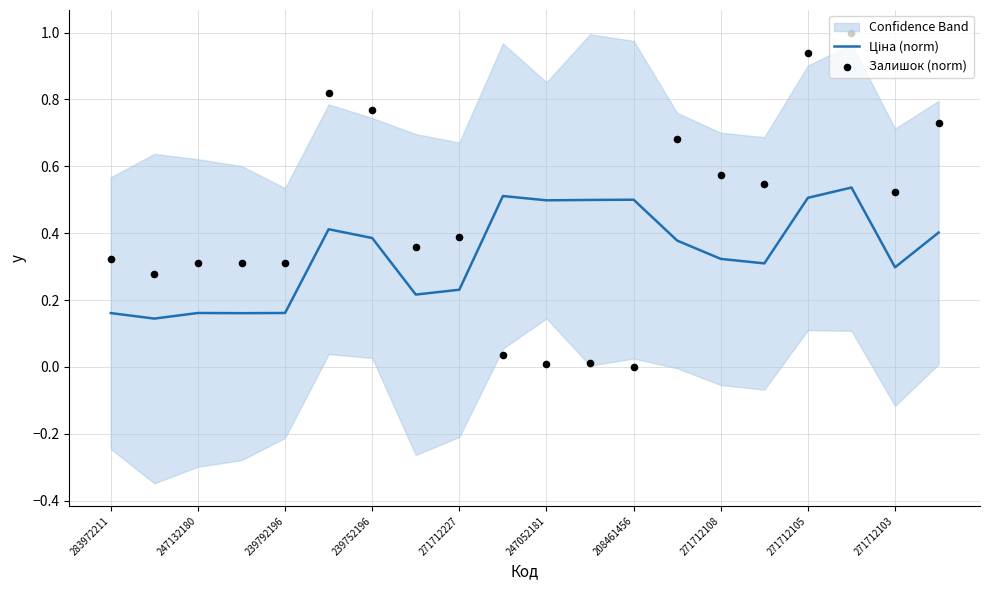

What is the total value across all series at 13?

1.1